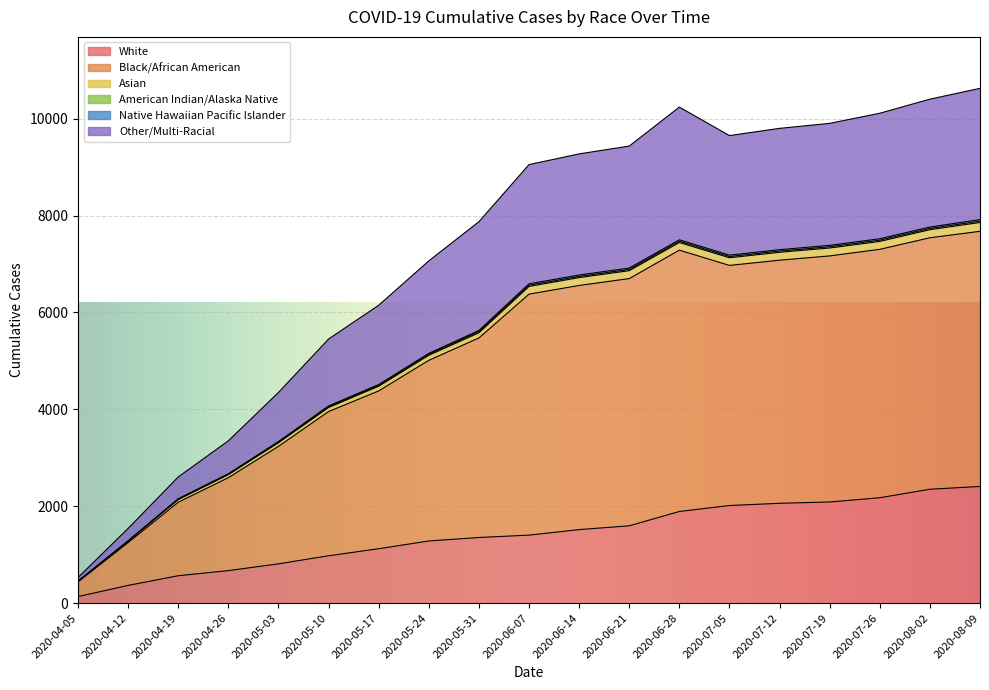

What is the difference between the maximum and second lowest values in the White series?

2043